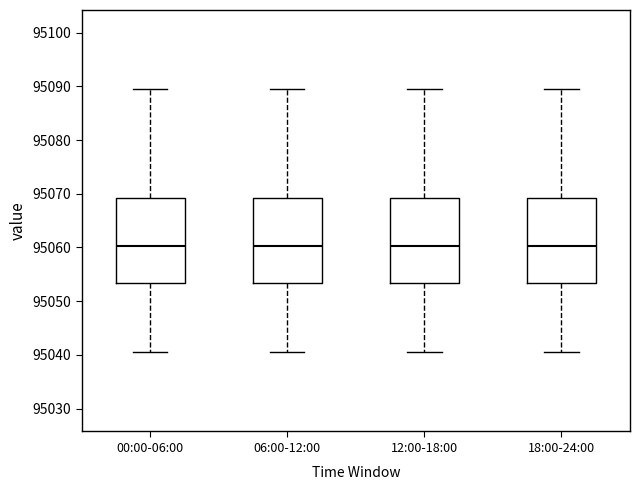

Reading left to right, read every box against the y-axis: the position of its median line, the range the box covers, and the ends of its whiskers. The values are not printed on the chart, so give them approximately, as read against the axis.

00:00-06:00: median 95060, box 95053 to 95069, whiskers 95040 to 95090
06:00-12:00: median 95060, box 95053 to 95069, whiskers 95040 to 95090
12:00-18:00: median 95060, box 95053 to 95069, whiskers 95040 to 95090
18:00-24:00: median 95060, box 95053 to 95069, whiskers 95040 to 95090